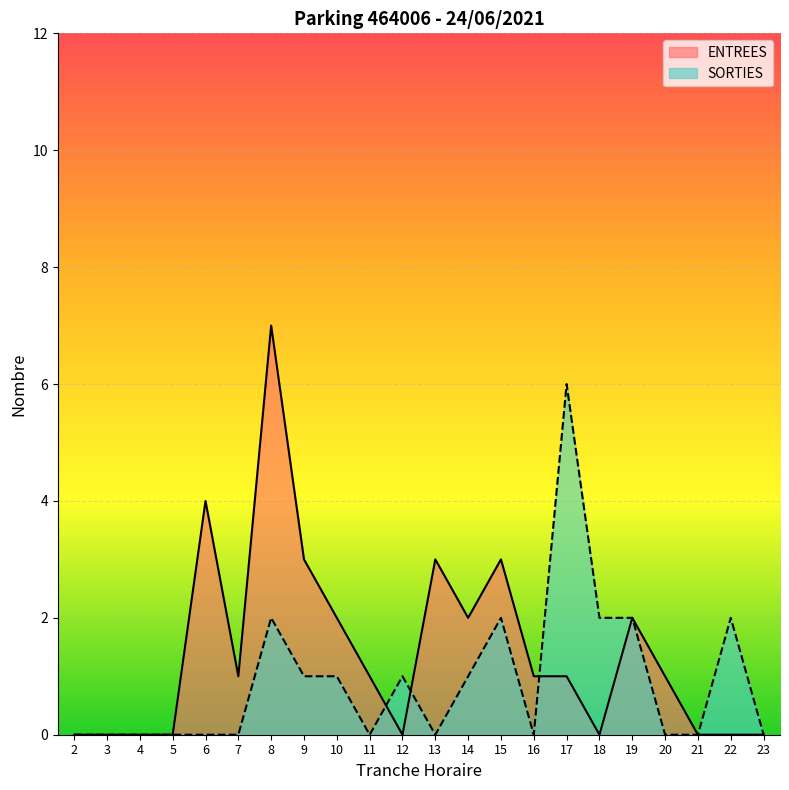

What is the spread (max minus min) of values at 20?

1